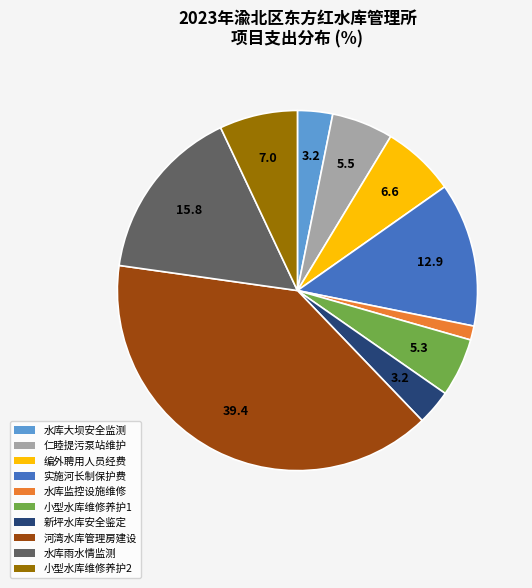

Does any single category account for the majority?

No